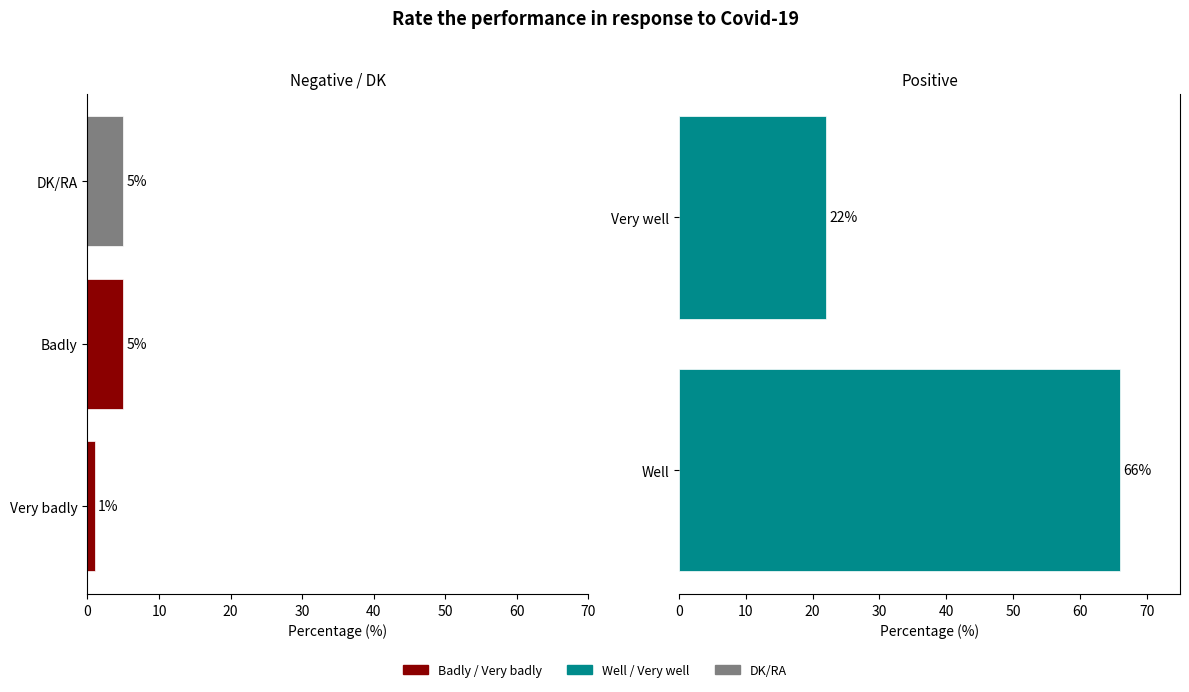

The value at Badly is 5. True or false?

True